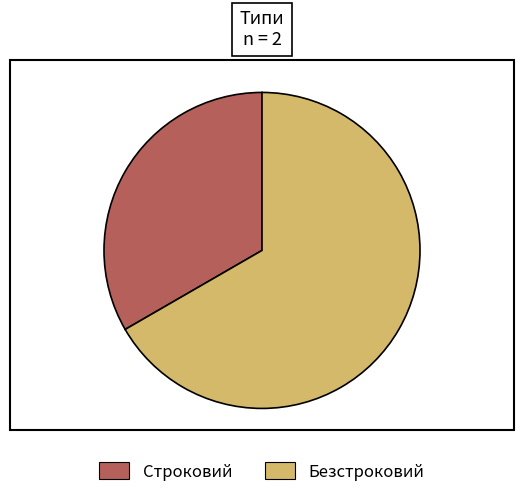

Which category has the biggest portion of the pie?

Безстроковий